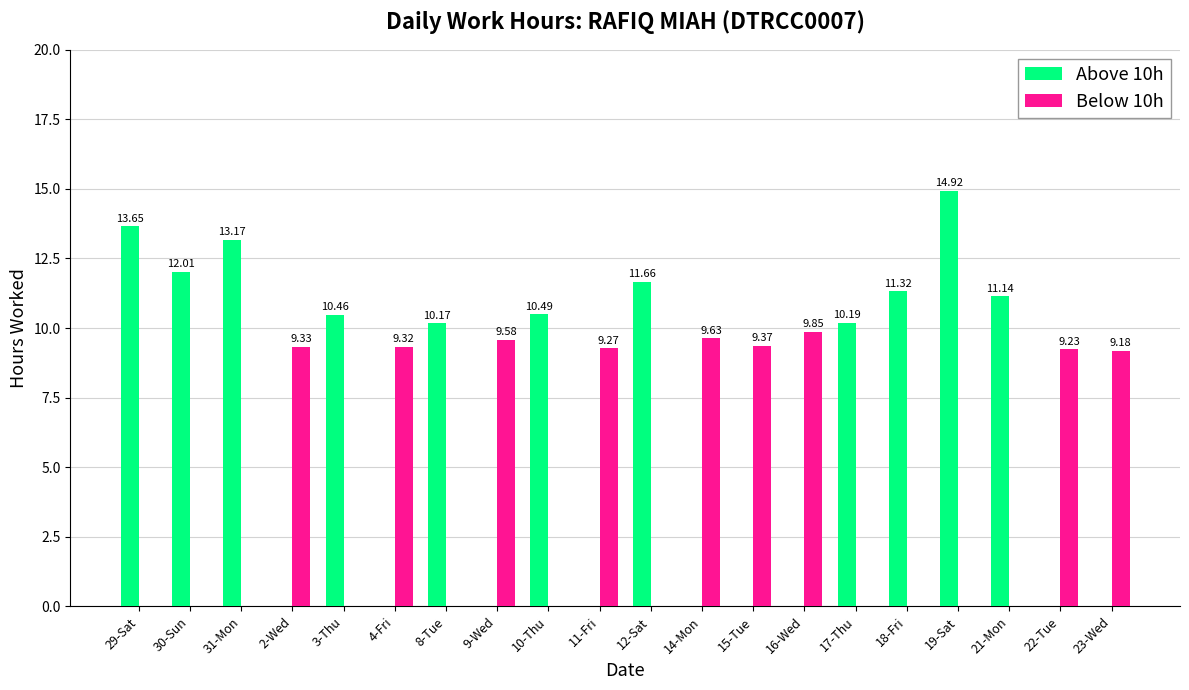

What is the total value across all series at 2-Wed?

9.3